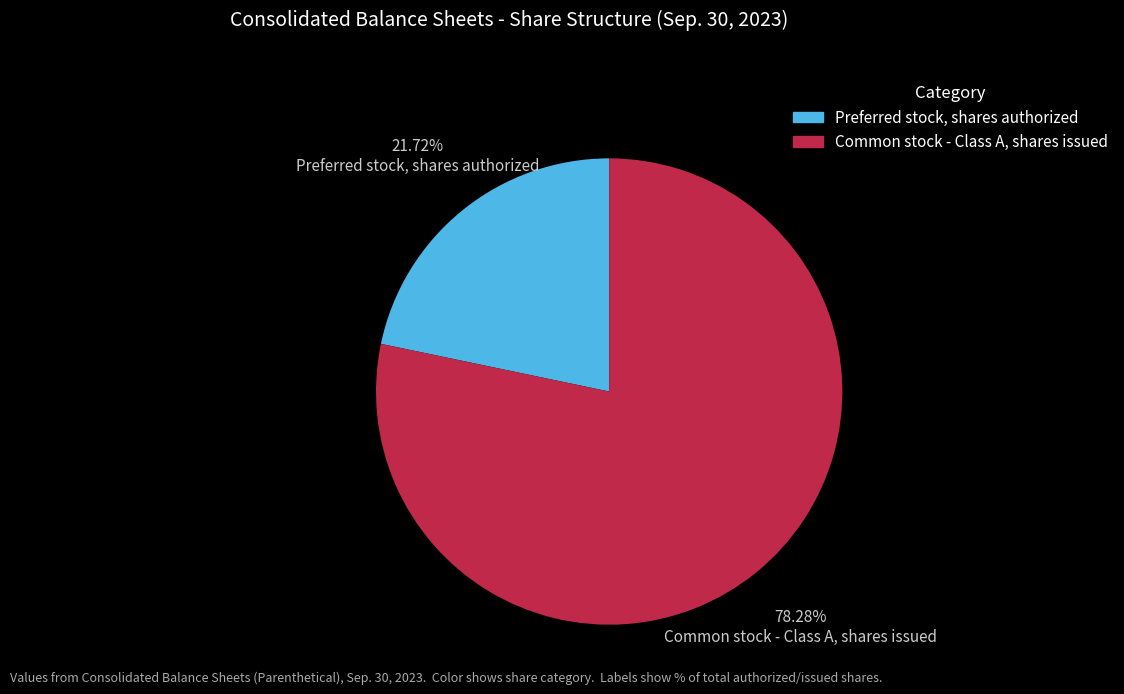

To the nearest percent, what is the combined percentage of Common stock - Class A, shares issued and Preferred stock, shares authorized?

100%